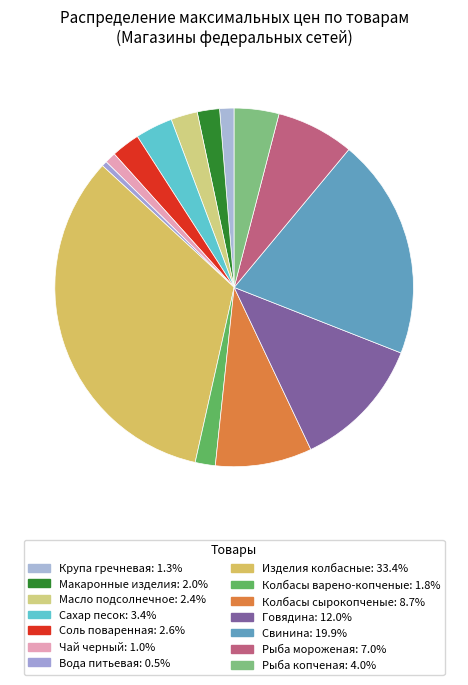

Is the sum of Рыба мороженая and Свинина greater than half?

No